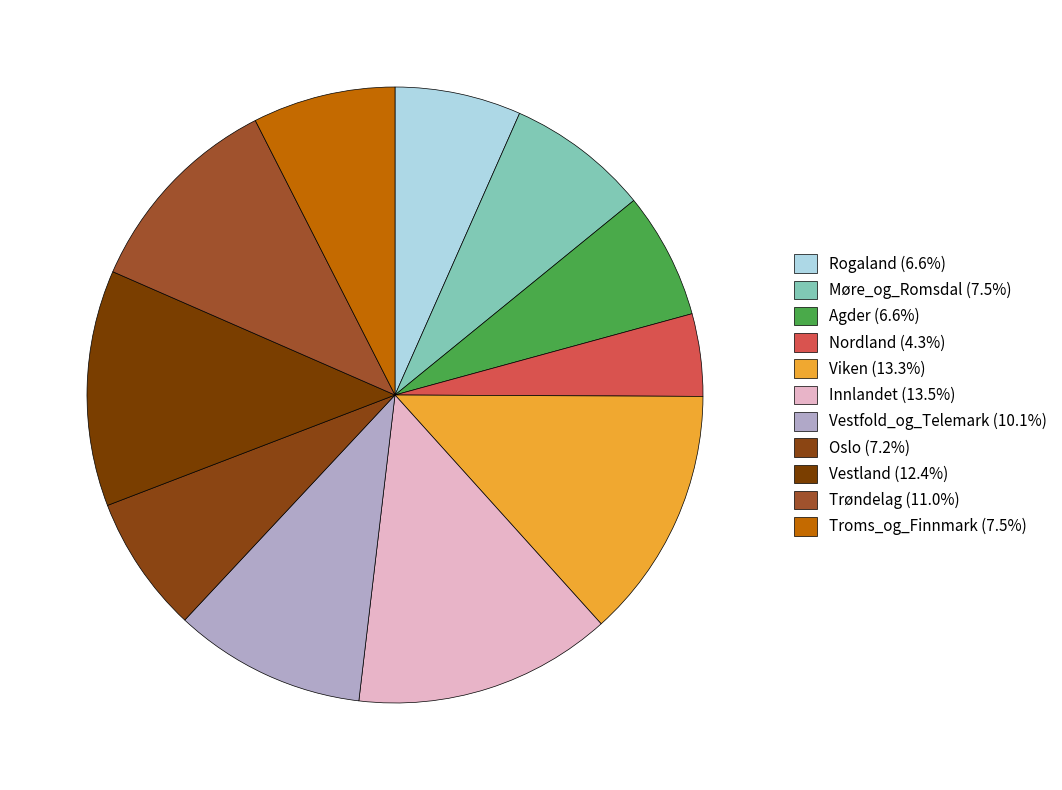

To the nearest percent, what percentage of the pie is Troms_og_Finnmark?

7%